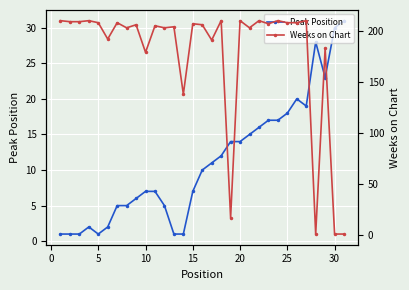

What is the highest value of the Peak Position series?

31